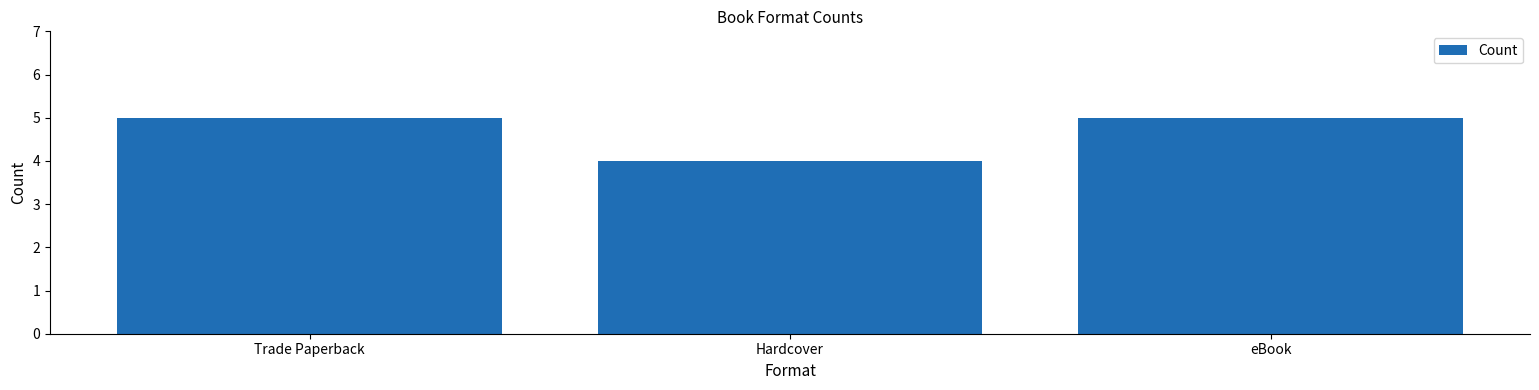

Which has a higher value, Hardcover or eBook?

eBook